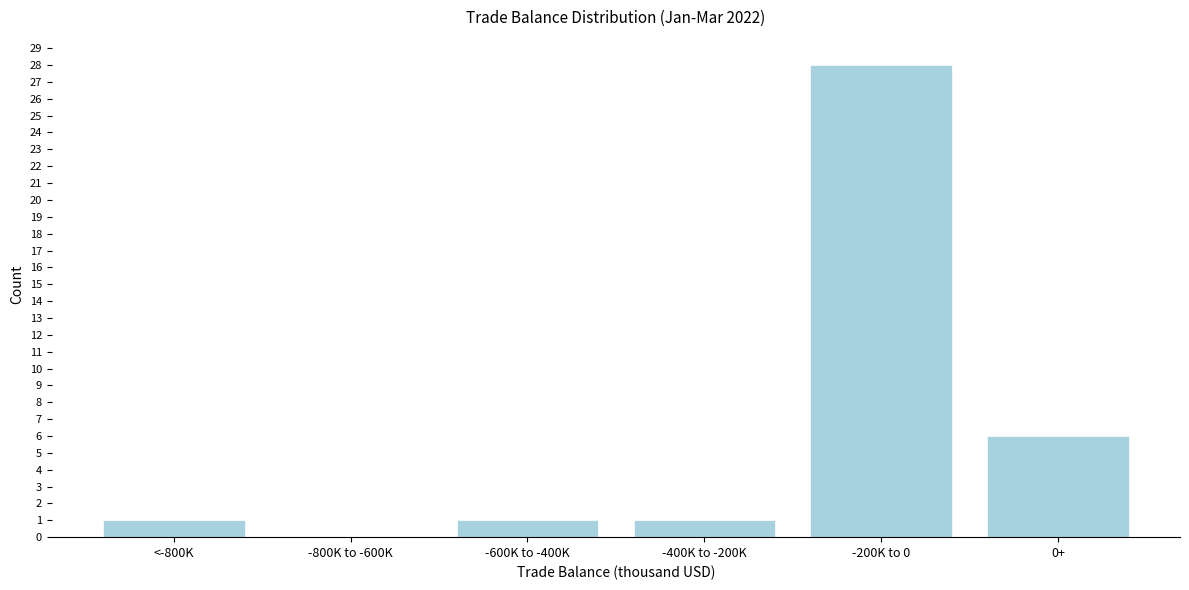

Reading left to right, transcribe all the data shown in this chart.

<-800K=1	-800K to -600K=0	-600K to -400K=1	-400K to -200K=1	-200K to 0=28	0+=6